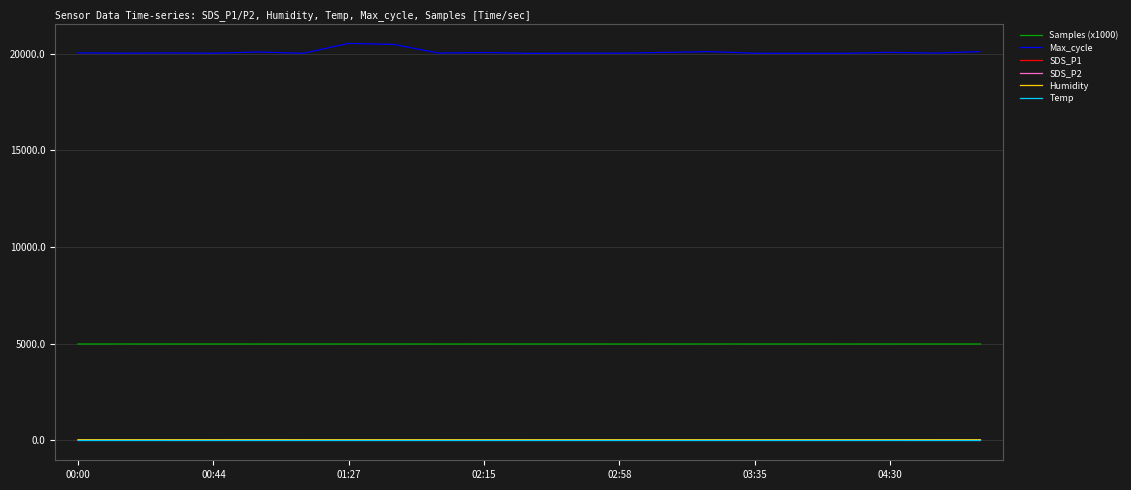

Which series has the largest total across all categories?

Max_cycle